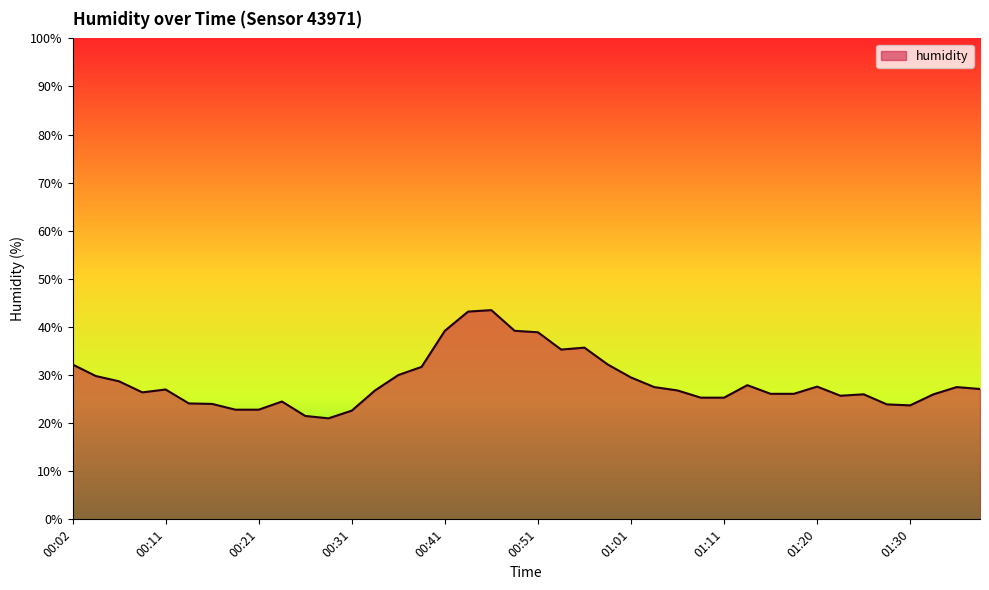

What is the difference between the maximum and minimum values?

22.5